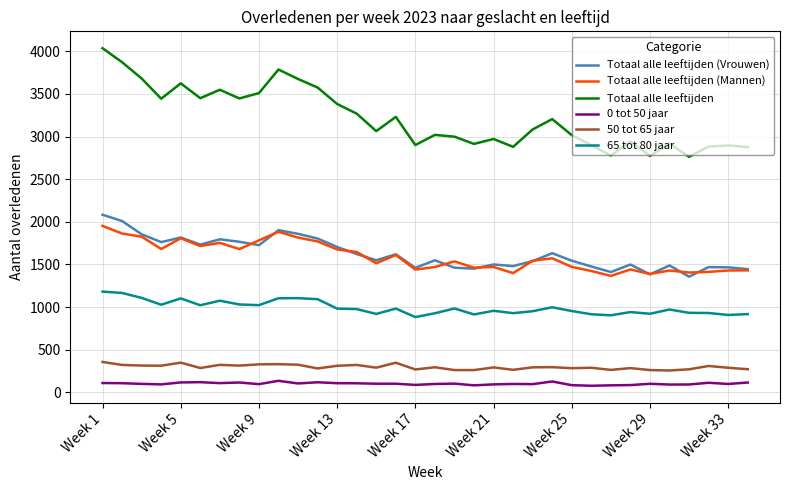

What is the maximum value for Totaal alle leeftijden?

4035